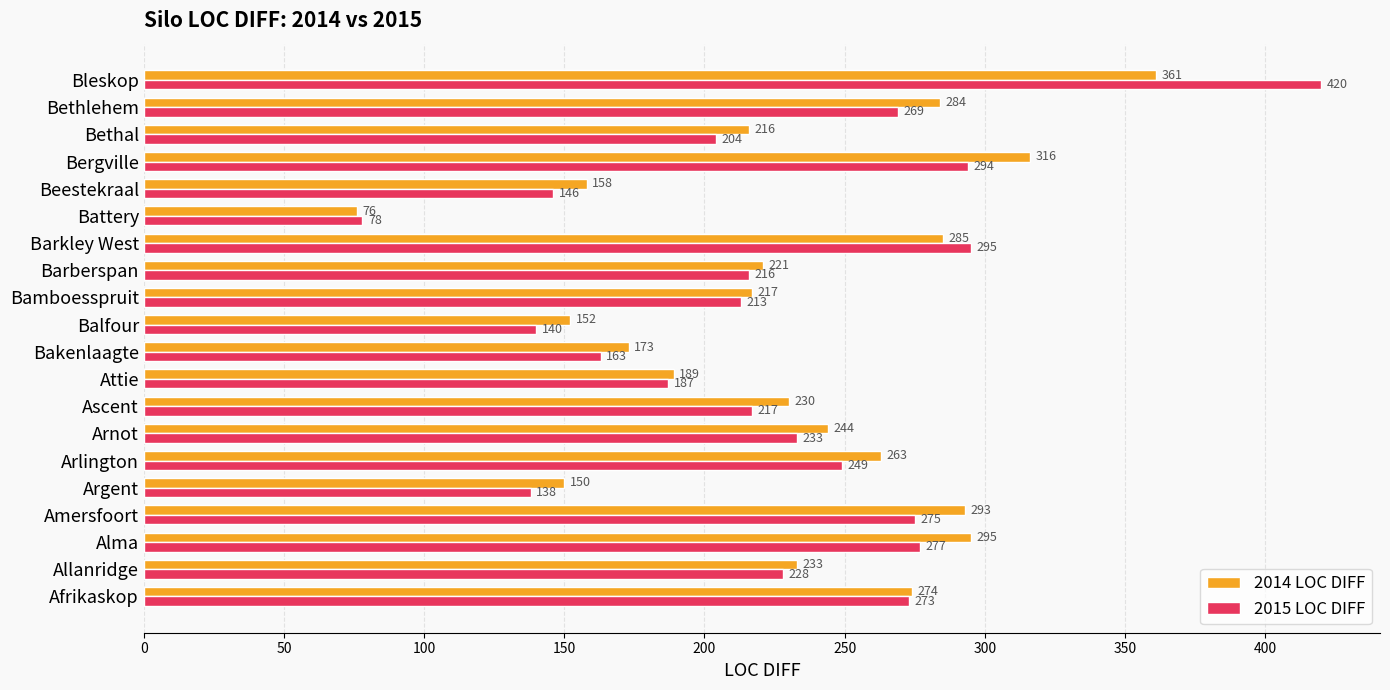

Which series has the largest range (max minus min)?

2015 LOC DIFF